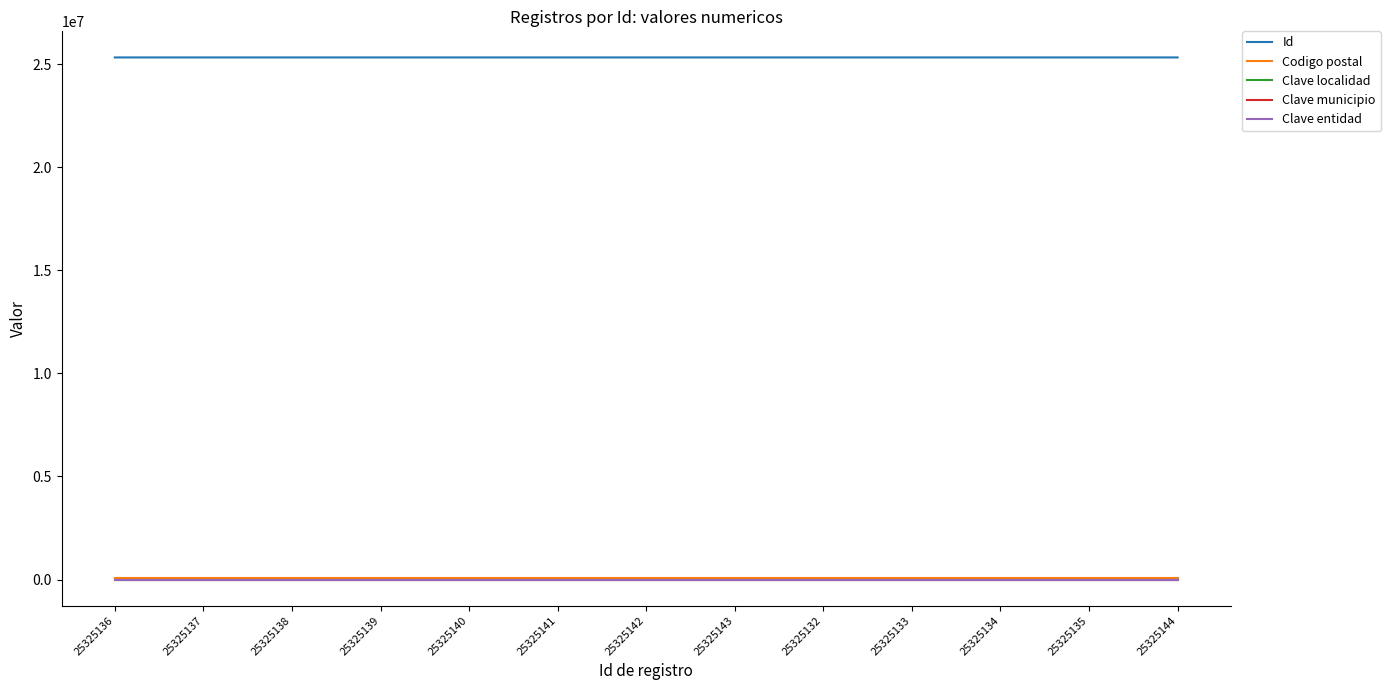

True or false: Clave municipio has more than 1 points higher than both neighbors.

False